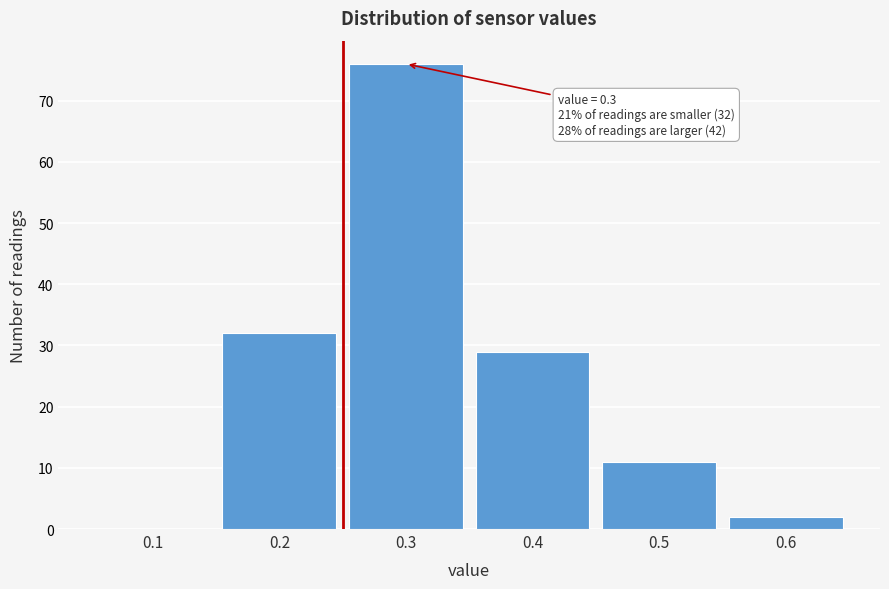

Reading right to left, what are all the values shown in this chart?

0.6=2	0.5=11	0.4=29	0.3=76	0.2=32	0.1=0